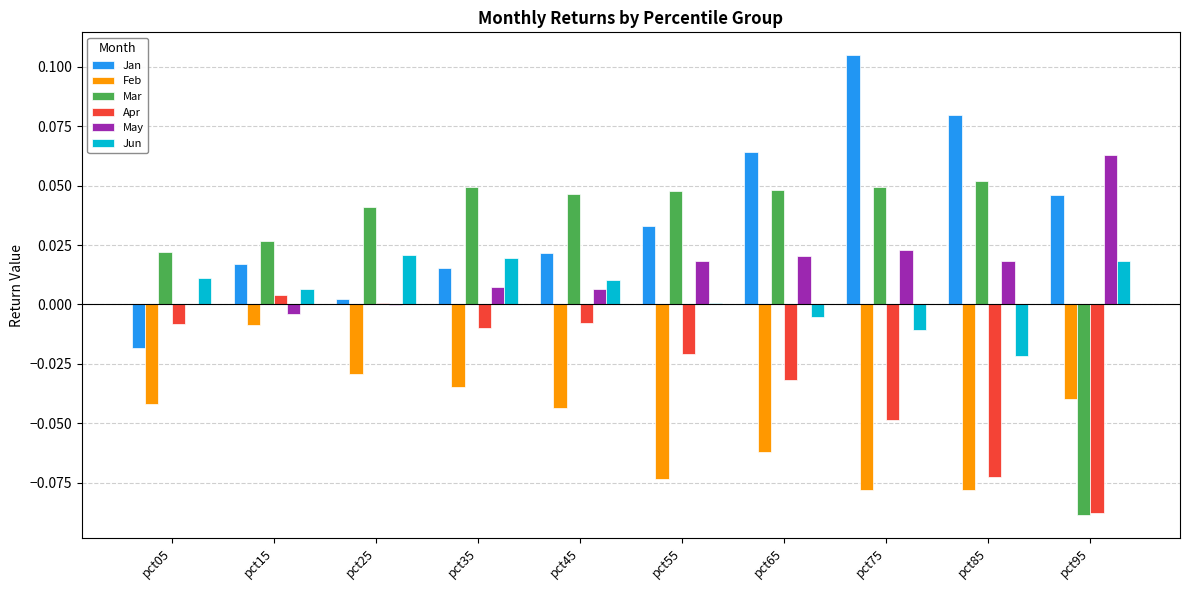

Which series changed the most between pct55 and pct95?

Mar